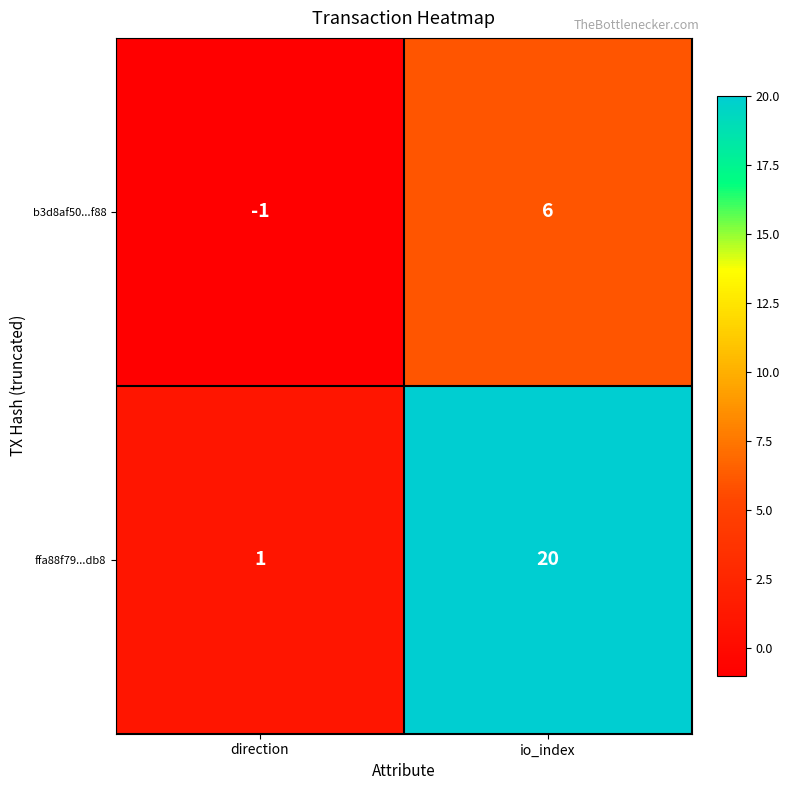

Rank the series at io_index from highest to lowest value.

ffa88f79...db8, b3d8af50...f88